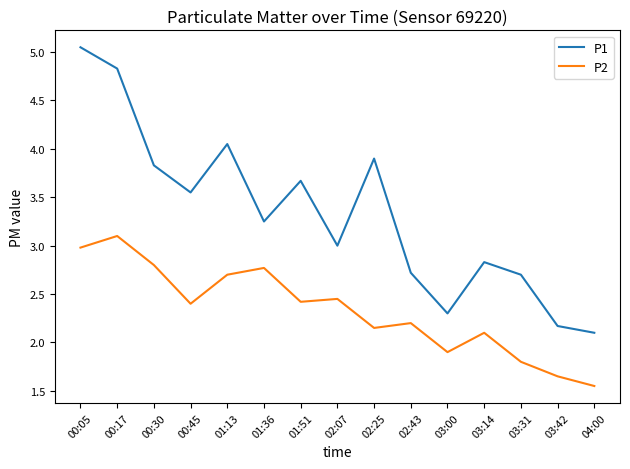

How many lines are shown in the chart?

2